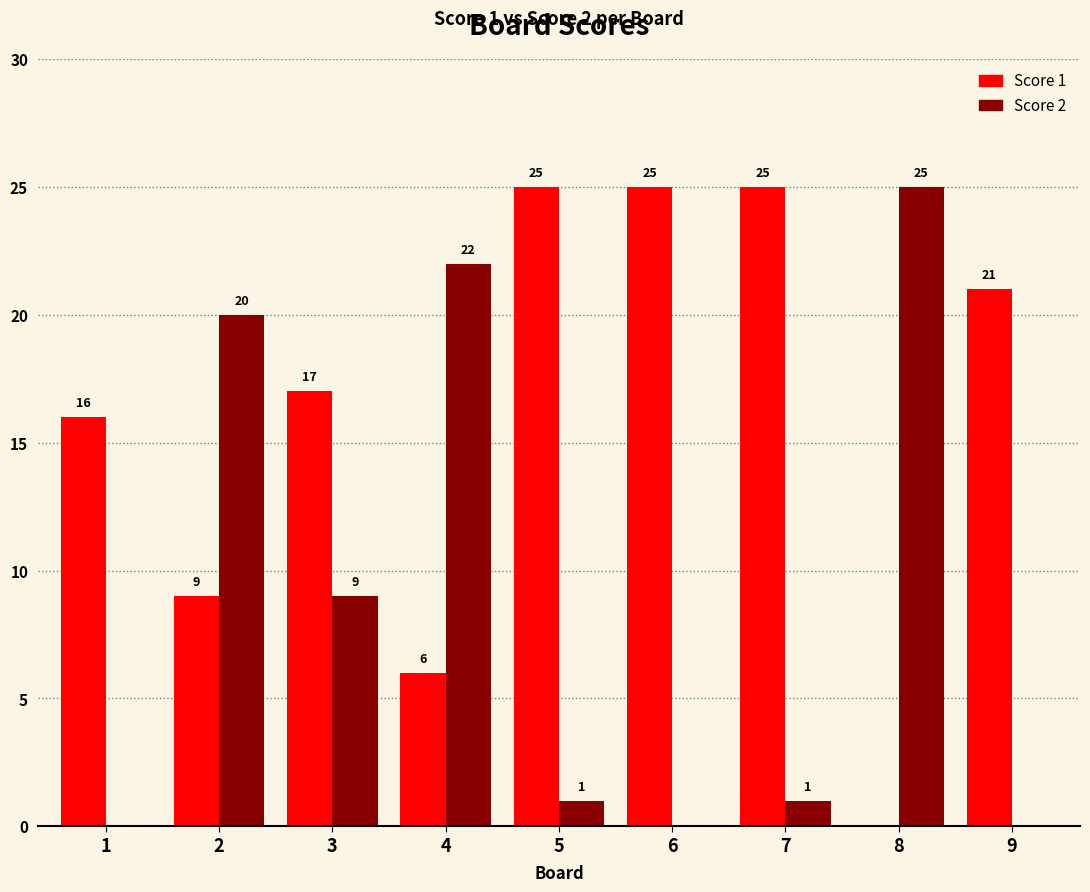

What is the sum of all Score 2 values?

78